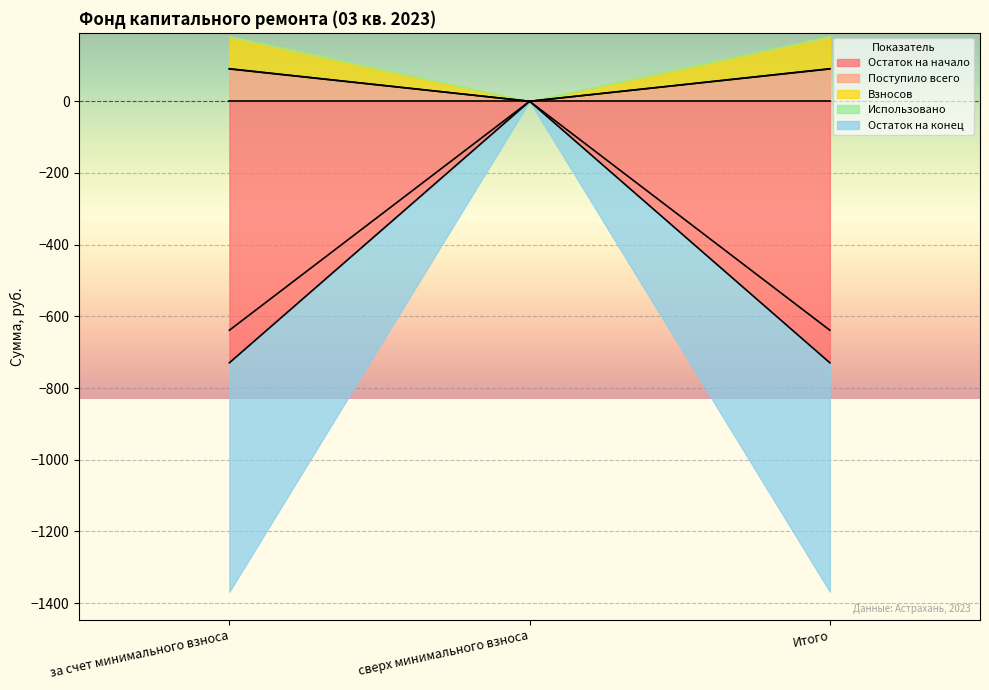

Rank the series at за счет минимального взноса from lowest to highest value.

Остаток на начало, Остаток на конец, Взносов, Поступило всего